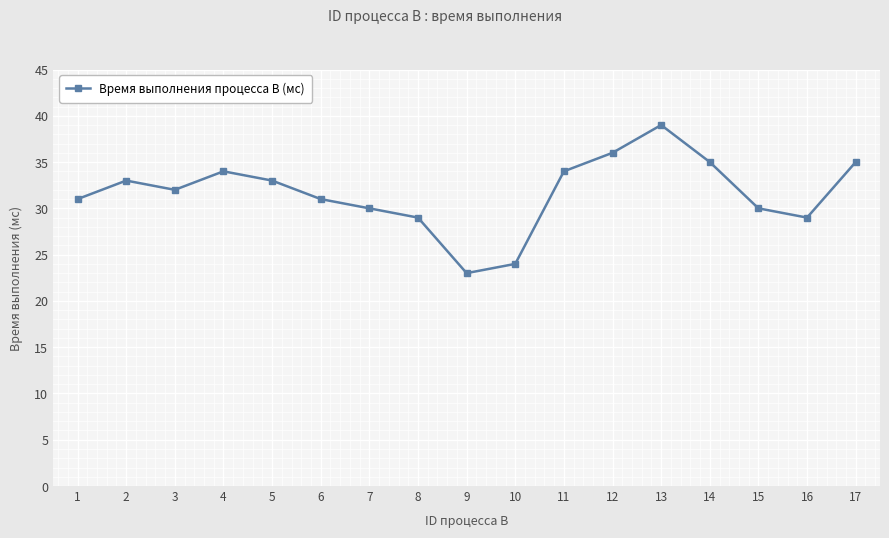

What is the sum of the values at 13 and 1?

70